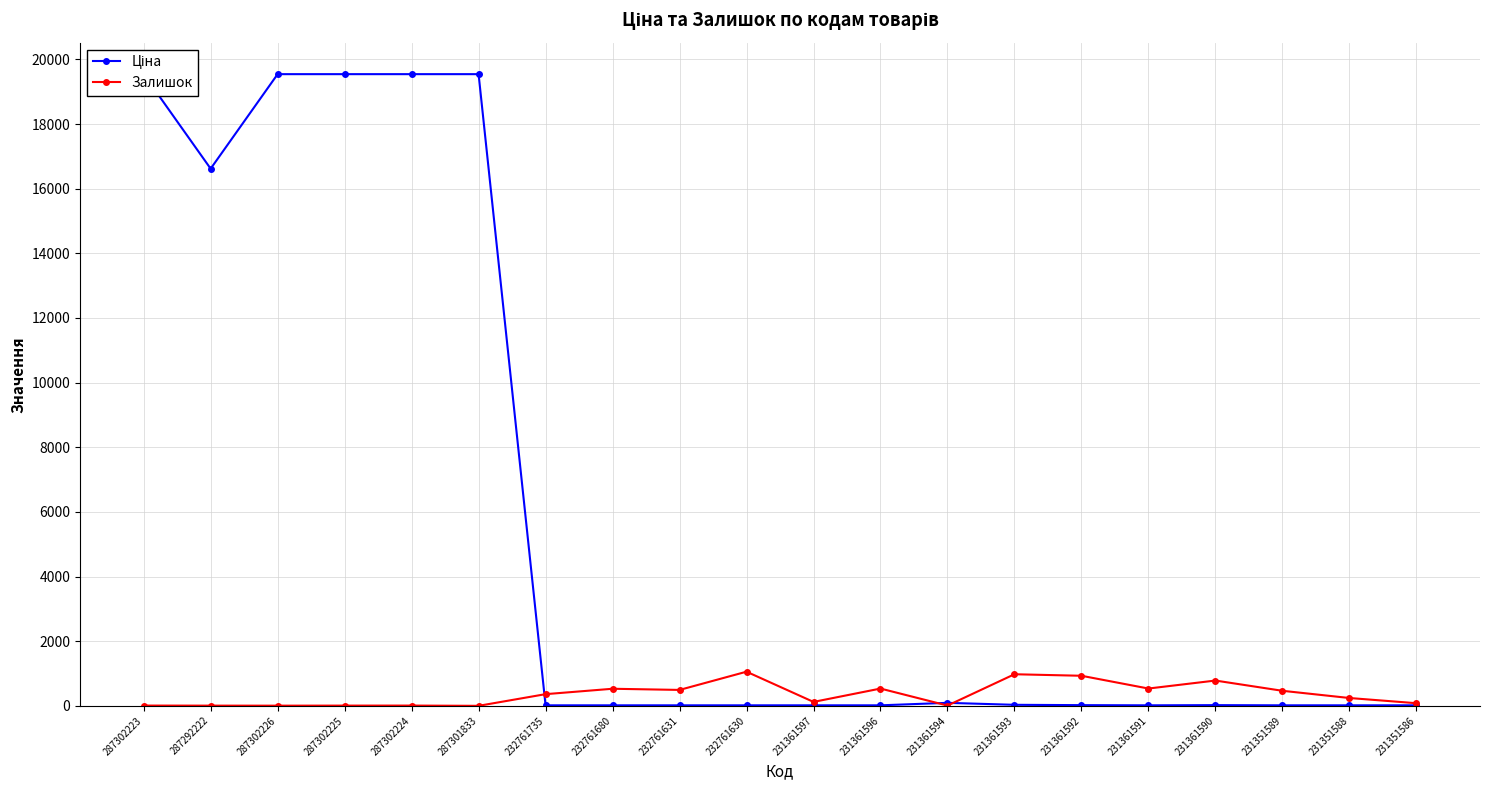

How many lines are shown in the chart?

2